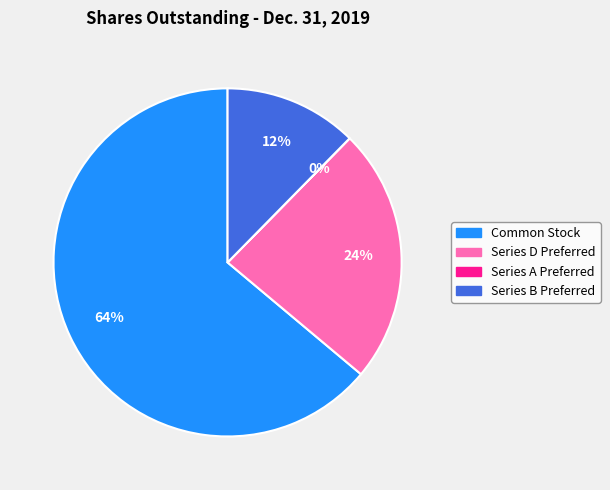

Does any single category account for the majority?

Yes